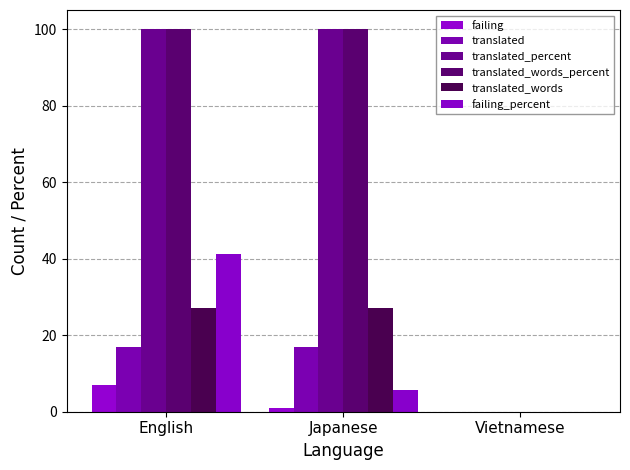

How many translated values are between 0 and 17?

3